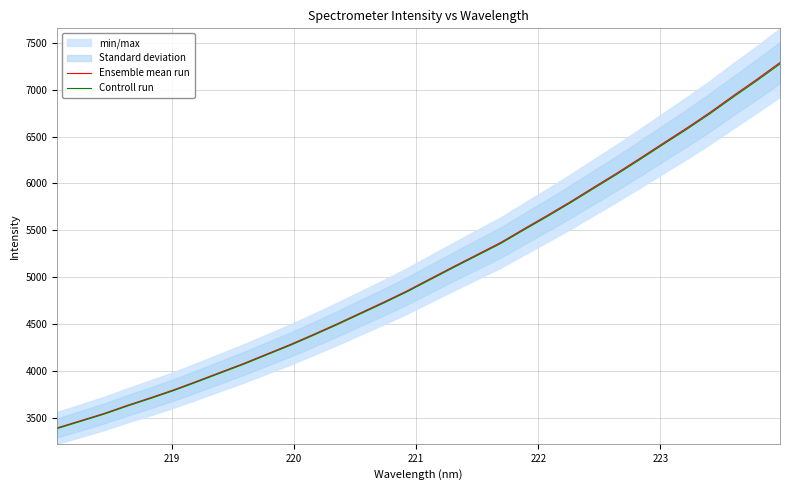

What is the maximum value for Ensemble mean run?

7288.2